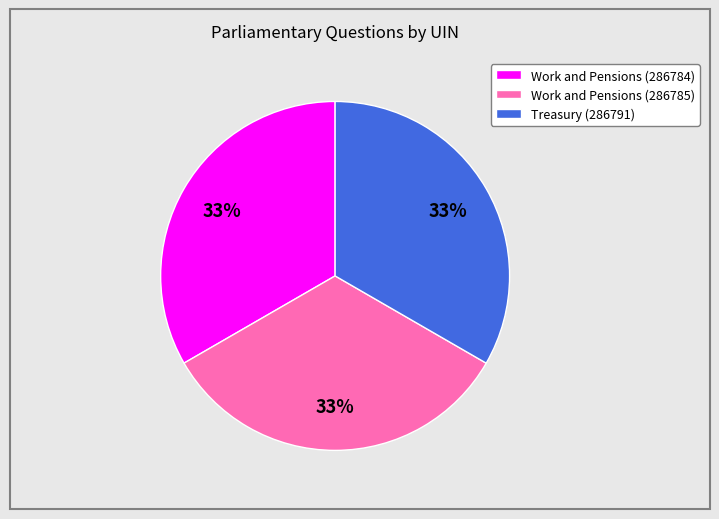

Do Work and Pensions (286785) and Work and Pensions (286784) together represent more than half of the pie?

Yes